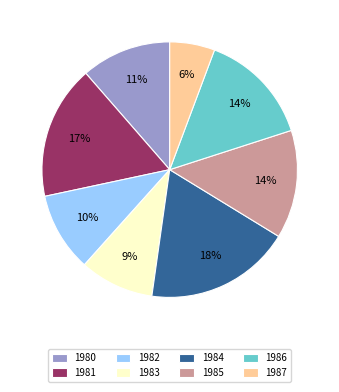

True or false: 1986 accounts for 14% of the total.

True